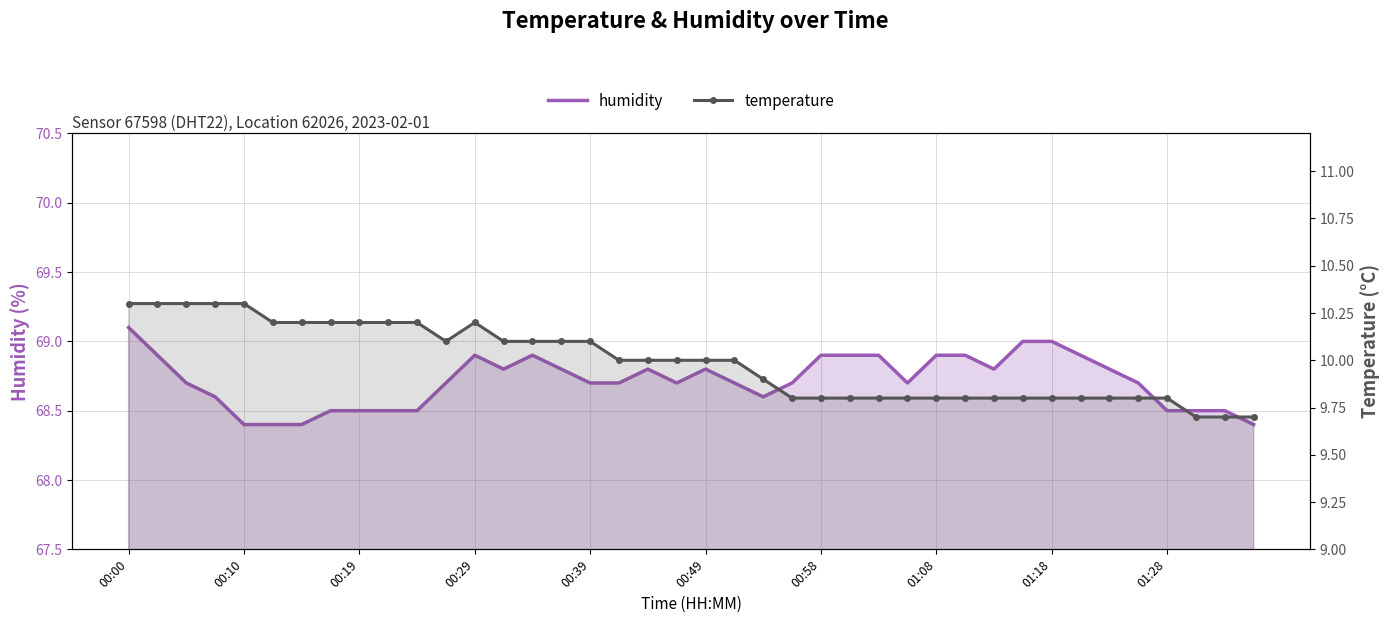

True or false: humidity and temperature cross at least once.

False